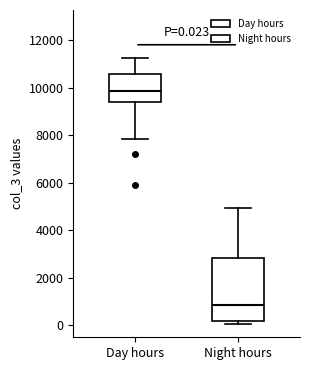

Which box has the lowest median line?

Night hours